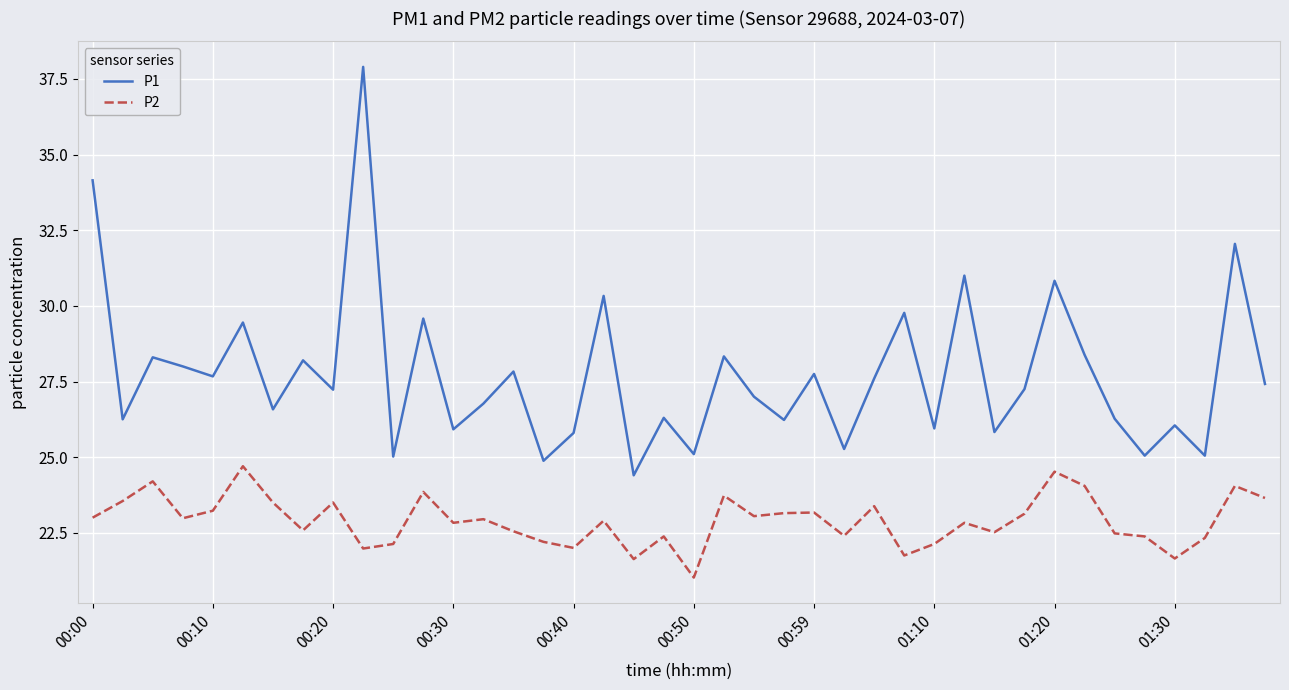

Which series has the largest total across all categories?

P1